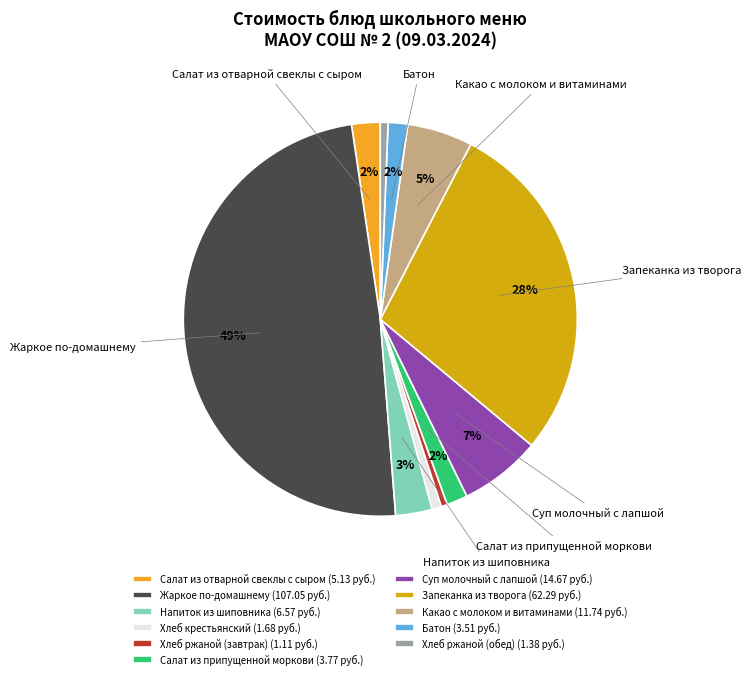

True or false: Хлеб крестьянский accounts for 8% of the total.

False